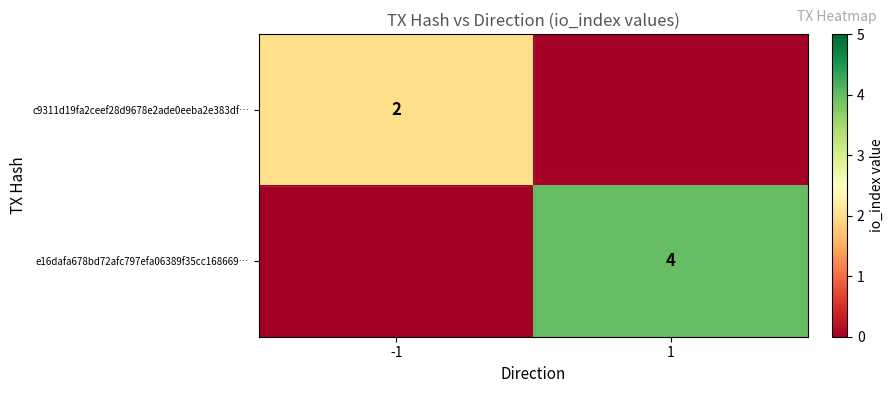

The value of e16dafa678bd72afc797efa06389f35cc168669… at 1 is 4. True or false?

True